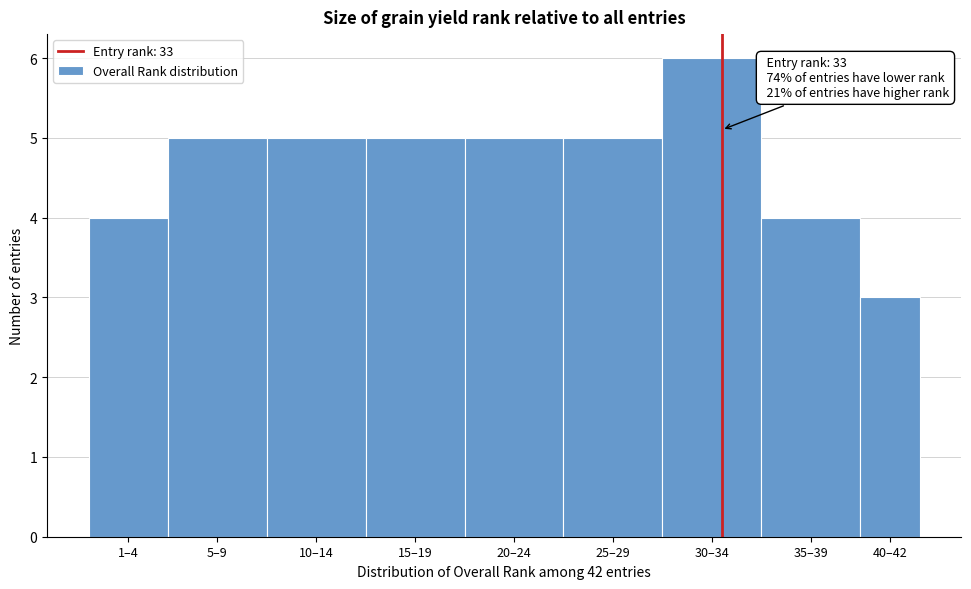

Reading right to left, transcribe all the data shown in this chart.

3	4	6	5	5	5	5	5	4